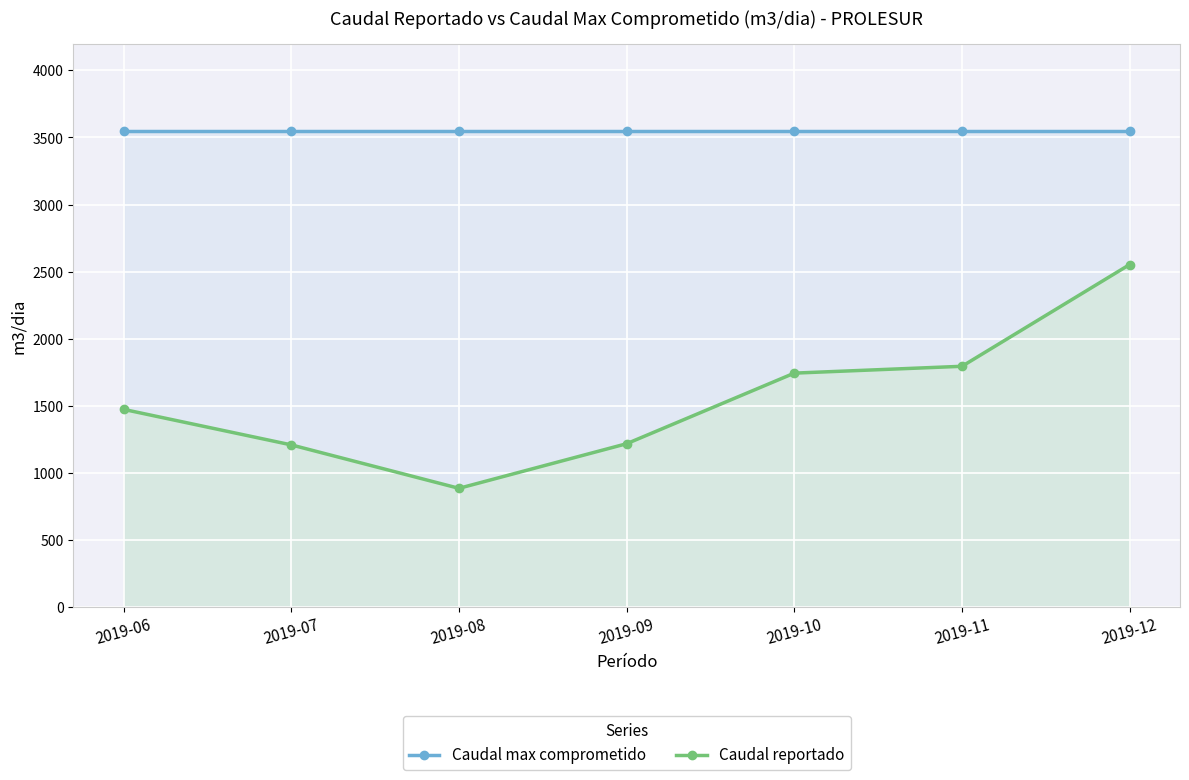

True or false: Caudal max comprometido has more than 1 interior local peaks.

False